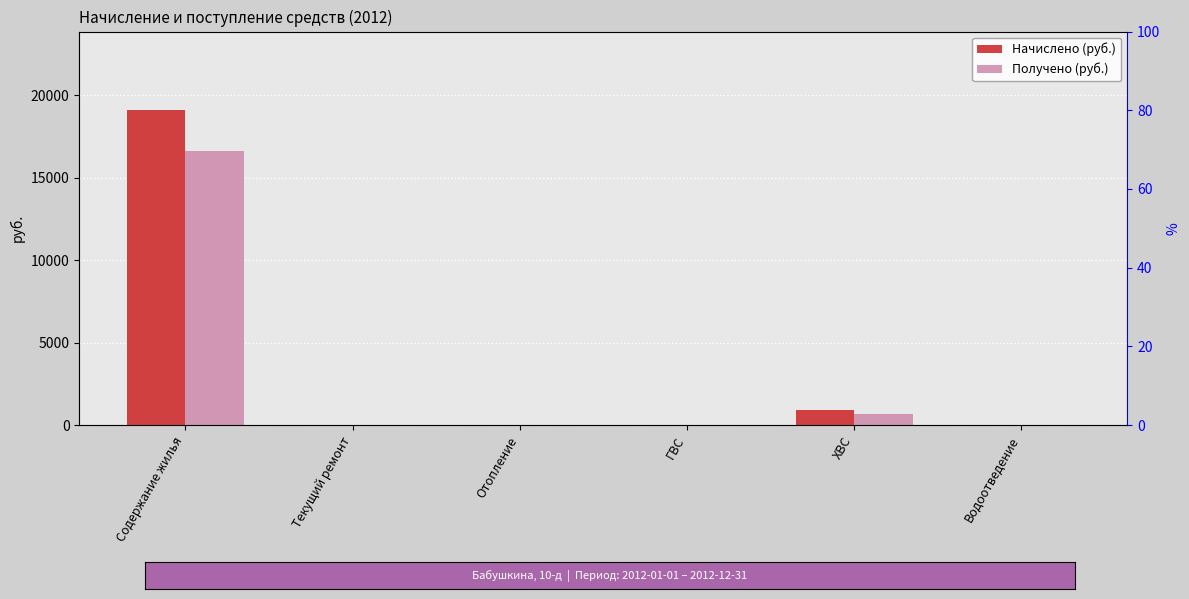

Which series has the largest range (max minus min)?

Начислено (руб.)